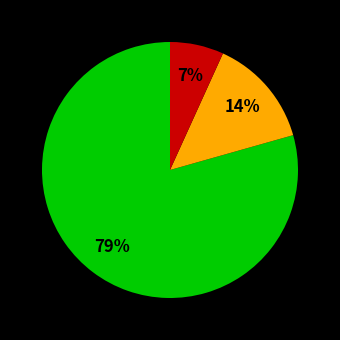

Does any single category account for the majority?

Yes